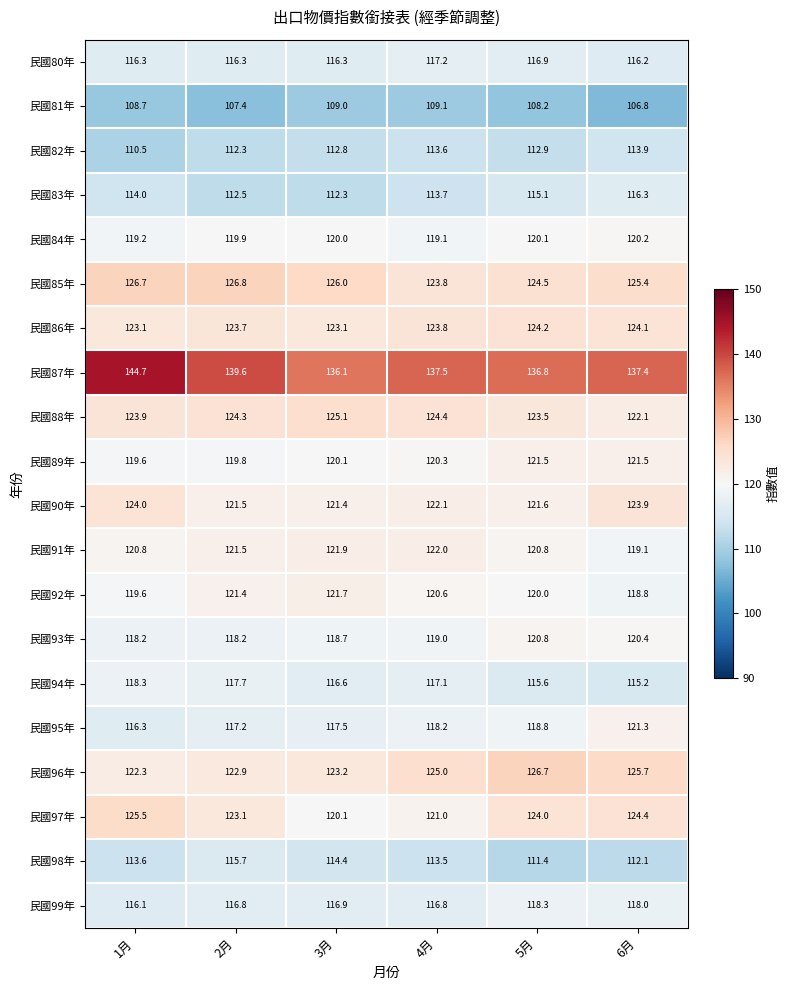

What is the sum of all 民國91年 values?

726.1